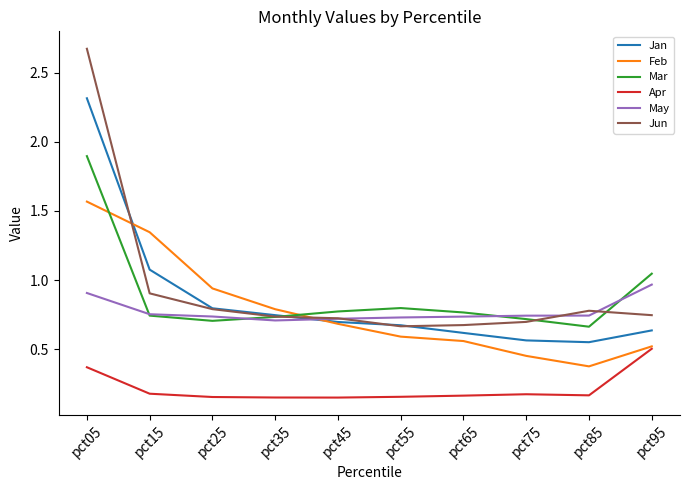

The Jun series shows 0.2 at pct15. True or false?

False